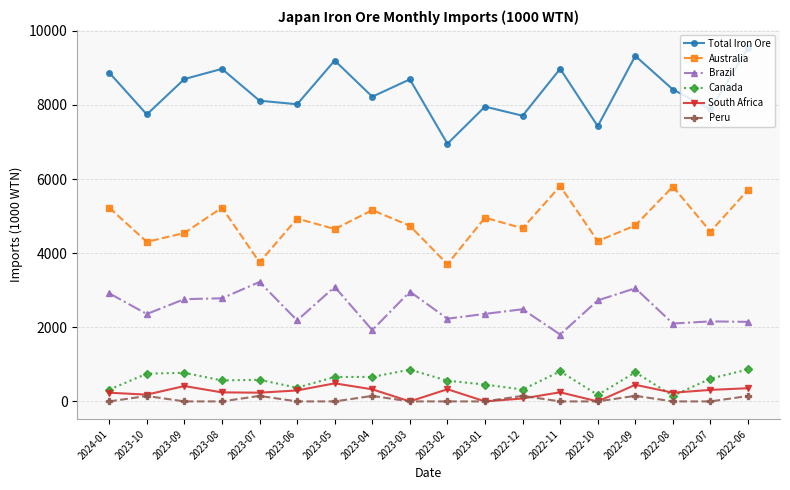

At which category does Peru reach its first local peak?

2023-10